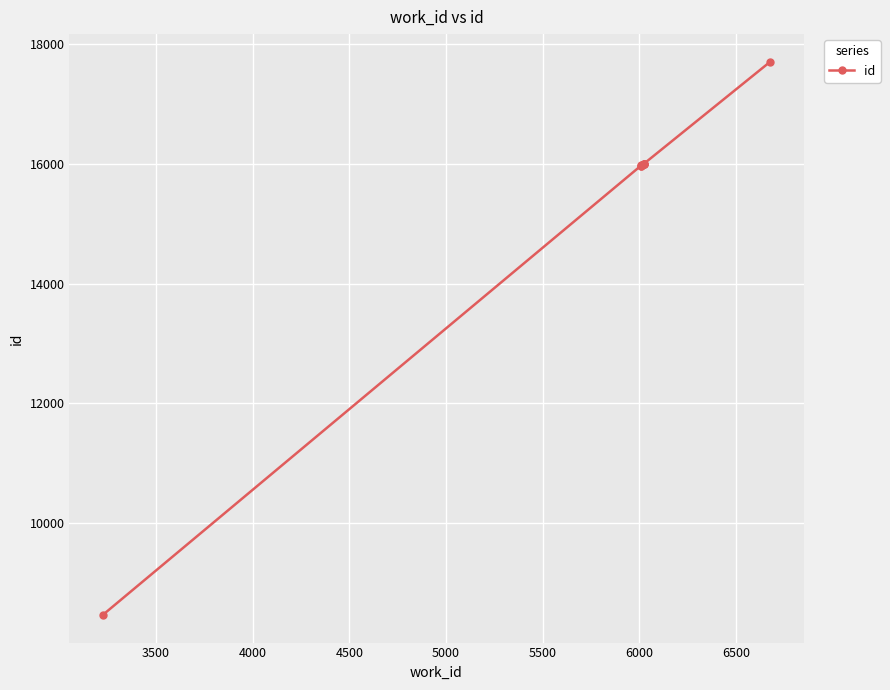

Reading left to right, list all the values displayed in this chart.

8470	15968	15969	15970	15972	15996	15997	16001	16002	17701